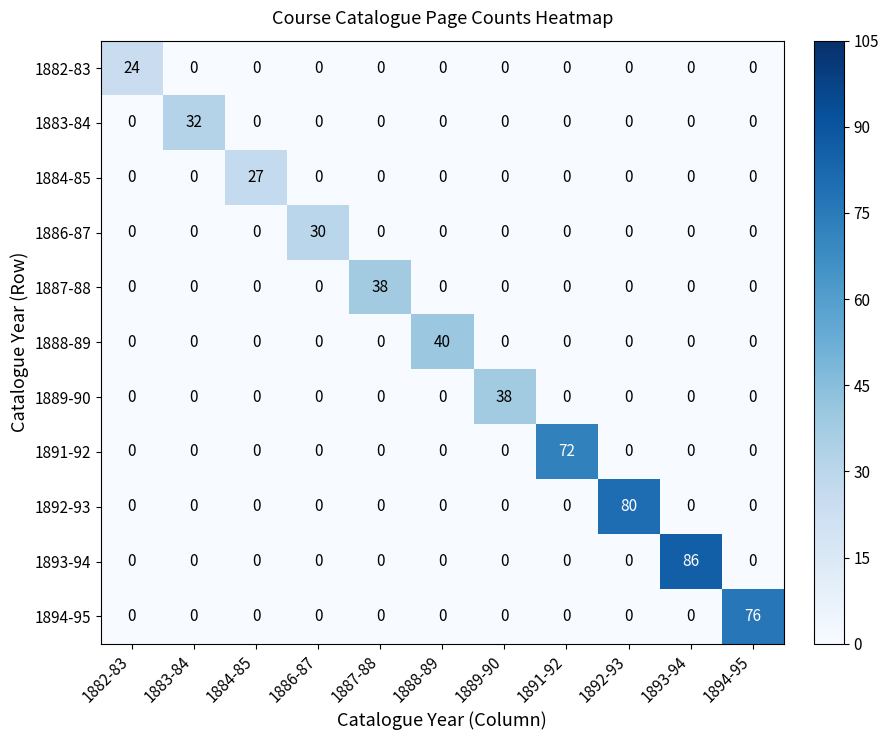

Which series changed the most between 1886-87 and 1892-93?

1892-93